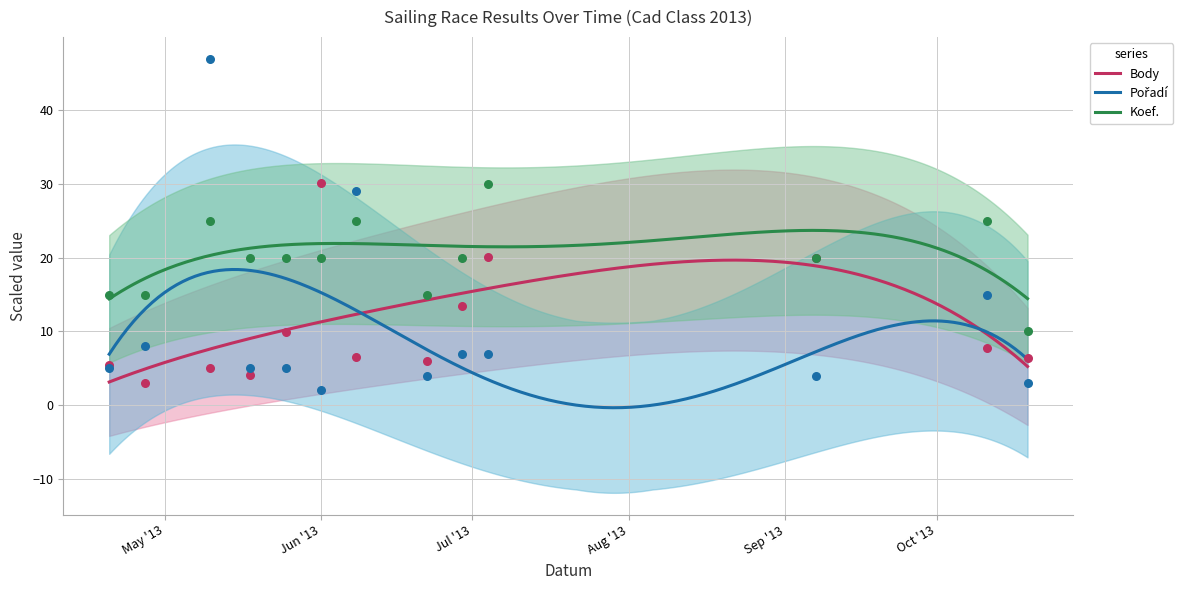

Which series contains the lowest Y value?

Pořadí